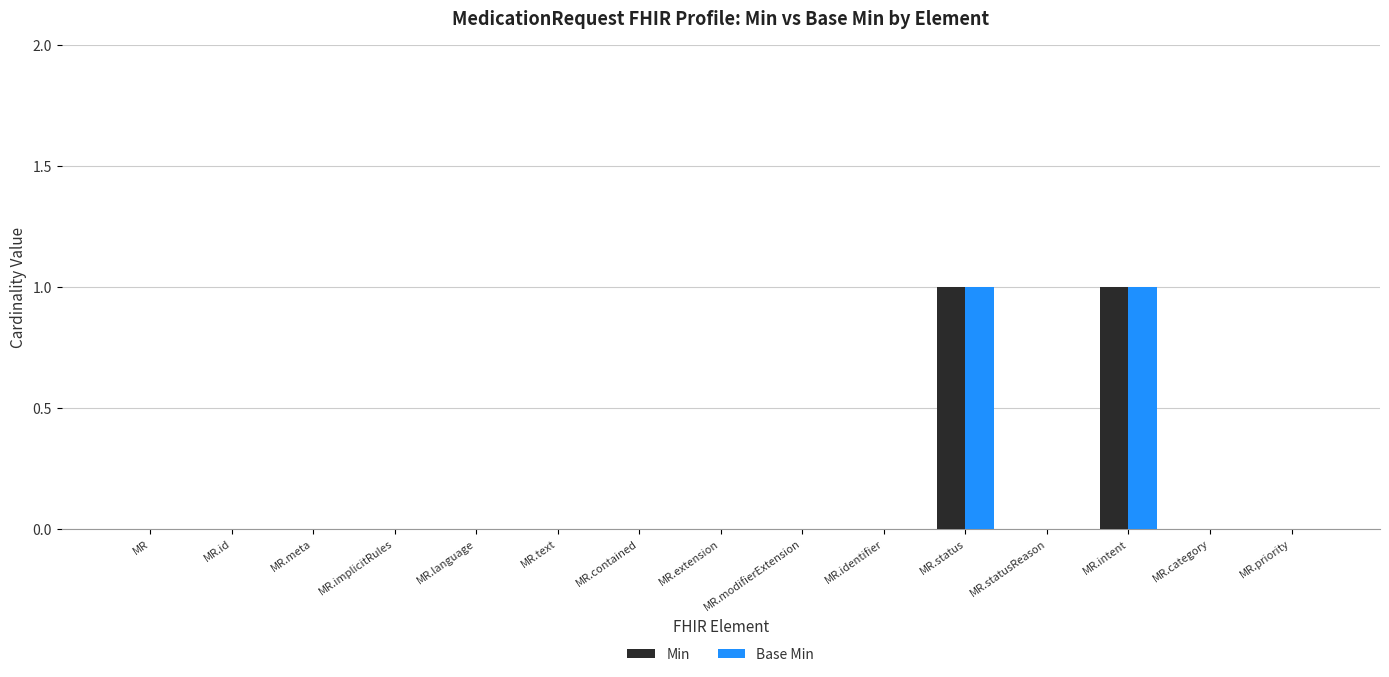

How many distinct data groups are displayed?

2